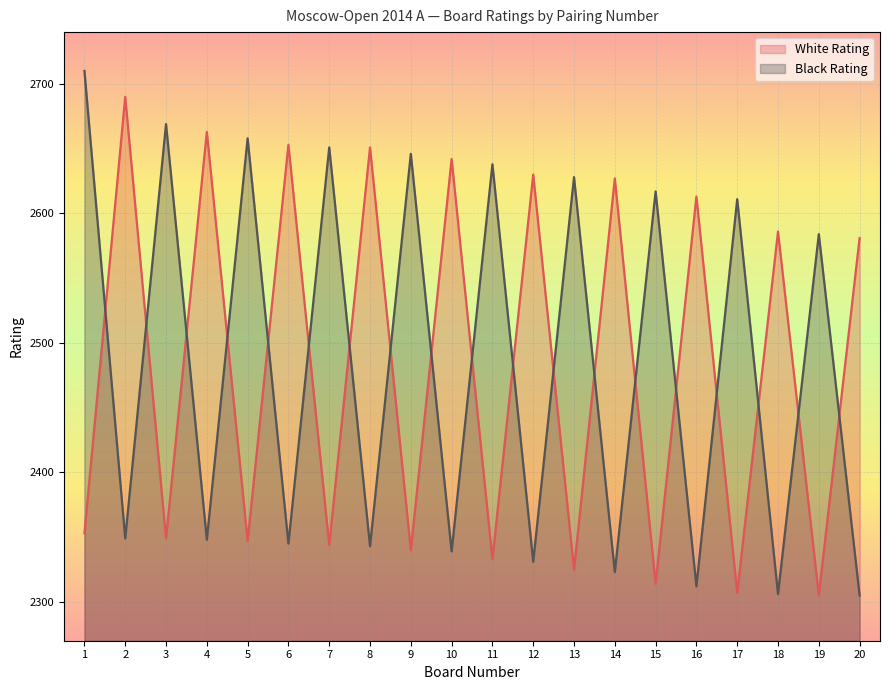

What is the difference between the White Rating values at 18 and 17?

279